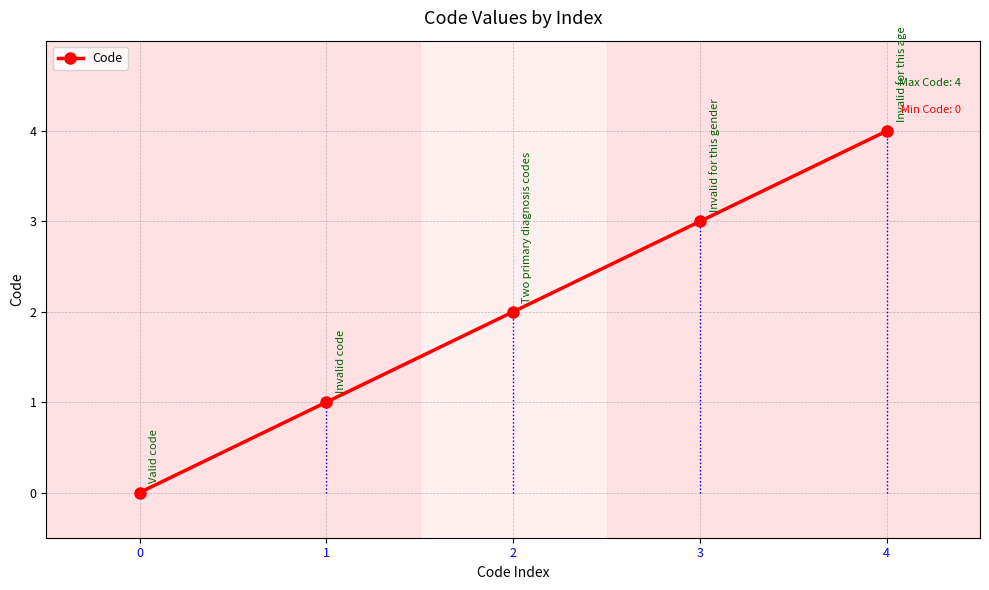

Does the chart display data point markers on the line(s)?

Yes